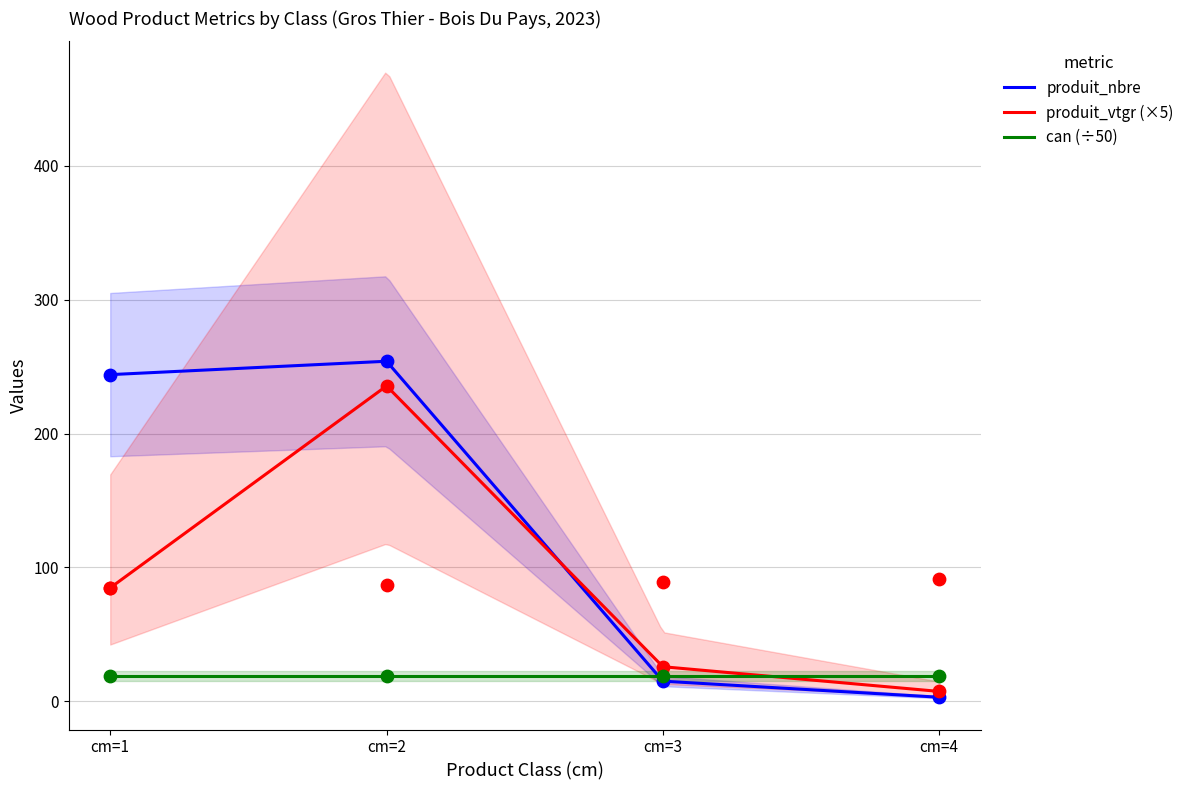

At how many categories does at least one series exceed 155?

2